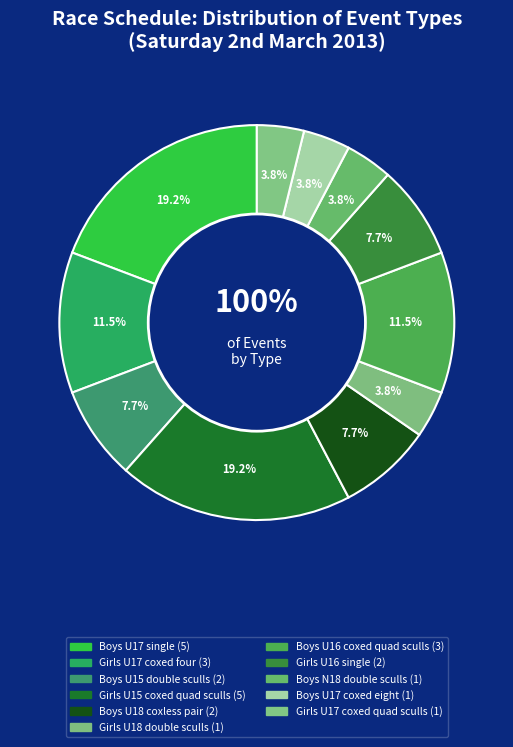

To the nearest percent, what is the difference between the largest and smallest slice percentages?

15%